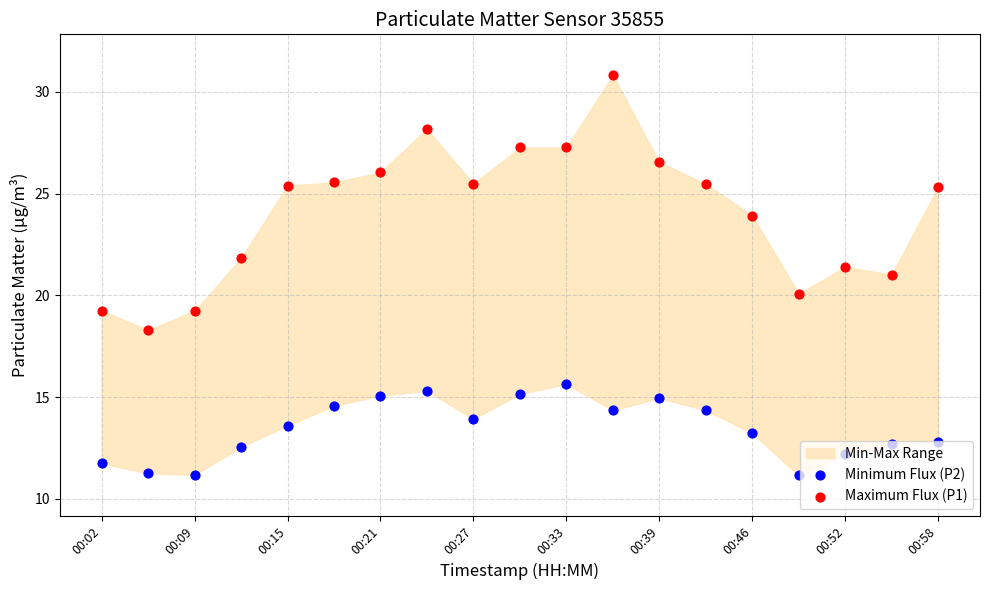

Is the value of Minimum Flux (P2) at 00:21 greater than the value of Maximum Flux (P1) at 00:27?

No